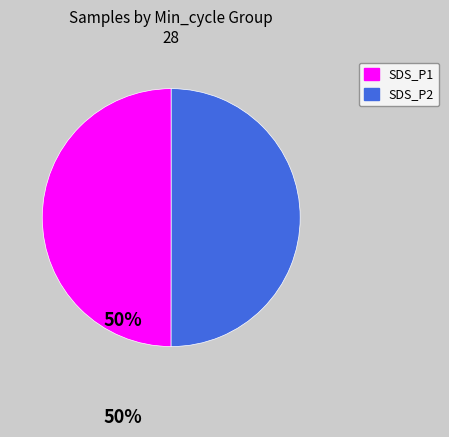

Is there any slice that represents more than half of the pie?

No